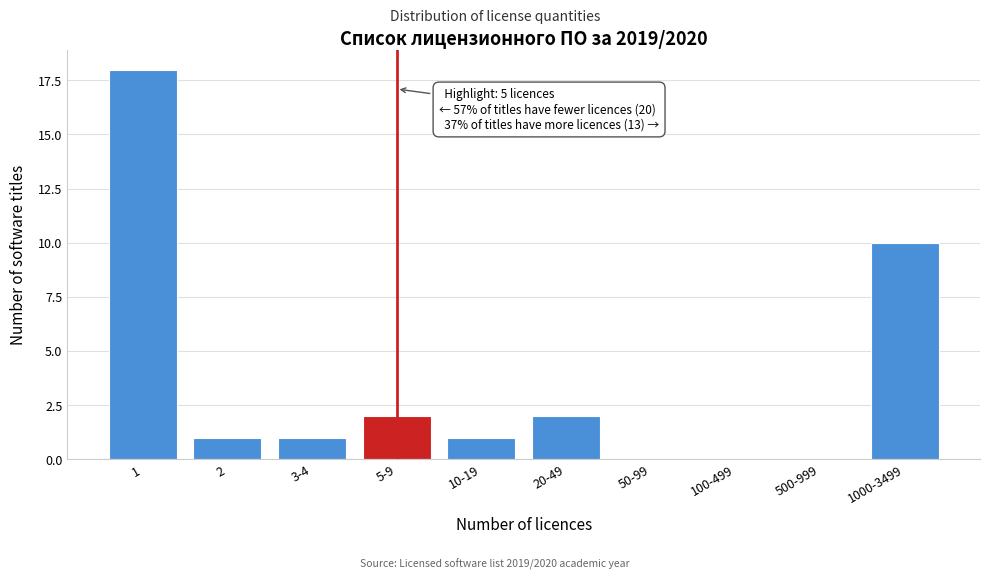

Reading right to left, transcribe all the data shown in this chart.

1000-3499=10	500-999=0	100-499=0	50-99=0	20-49=2	10-19=1	5-9=2	3-4=1	2=1	1=18